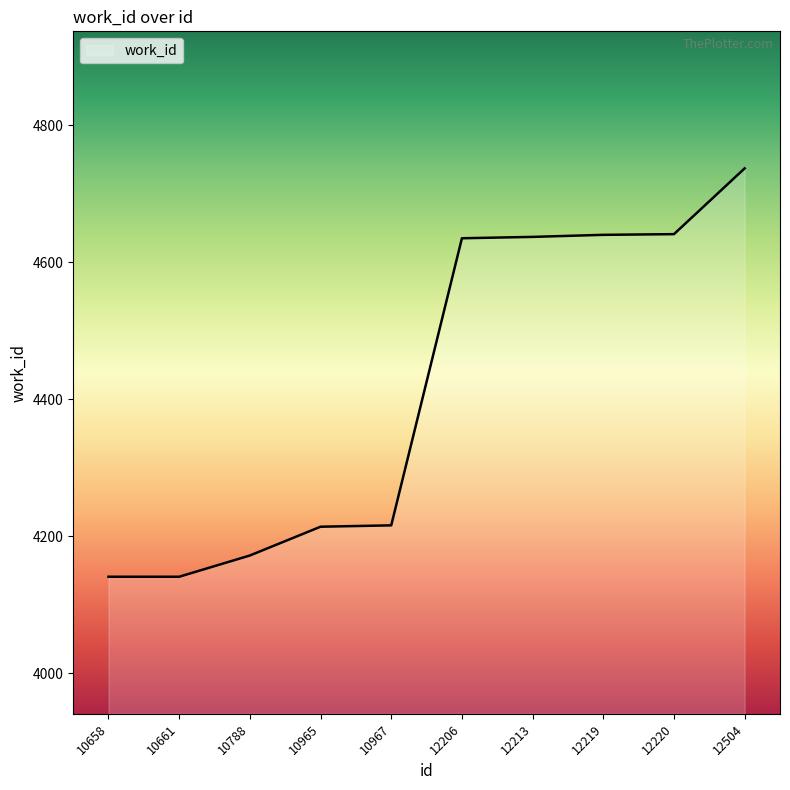

Is it true that the value at 12220 is 2254?

False